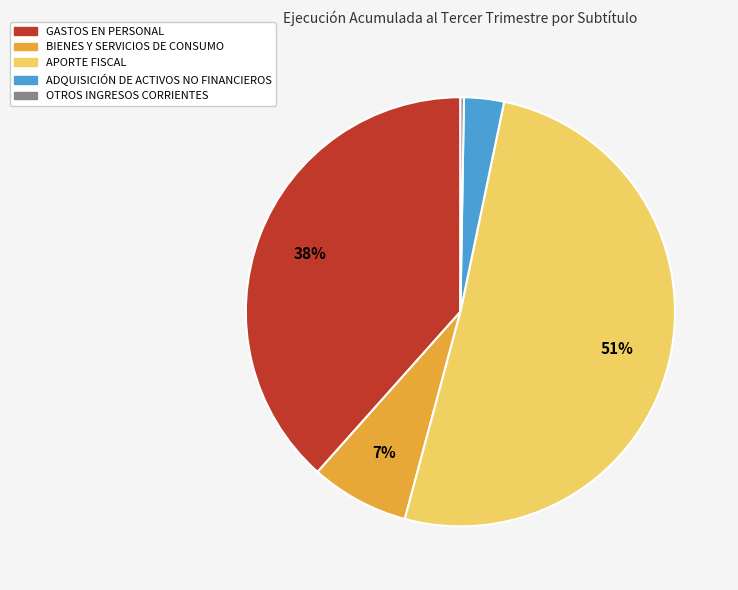

To the nearest percent, what is the difference between the BIENES Y SERVICIOS DE CONSUMO and GASTOS EN PERSONAL slice percentages?

31%